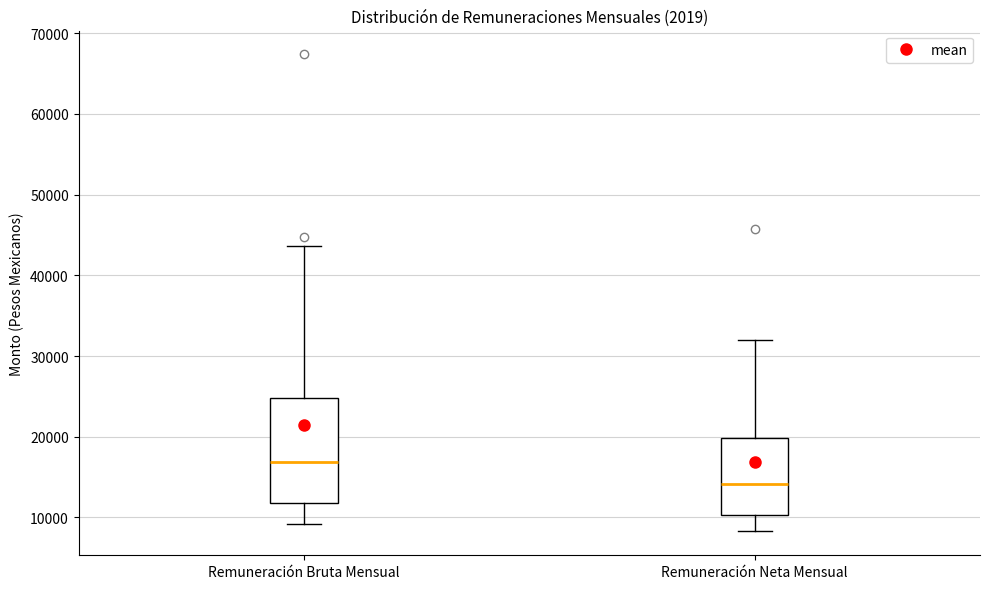

Which box's median line is the lowest?

Remuneración Neta Mensual